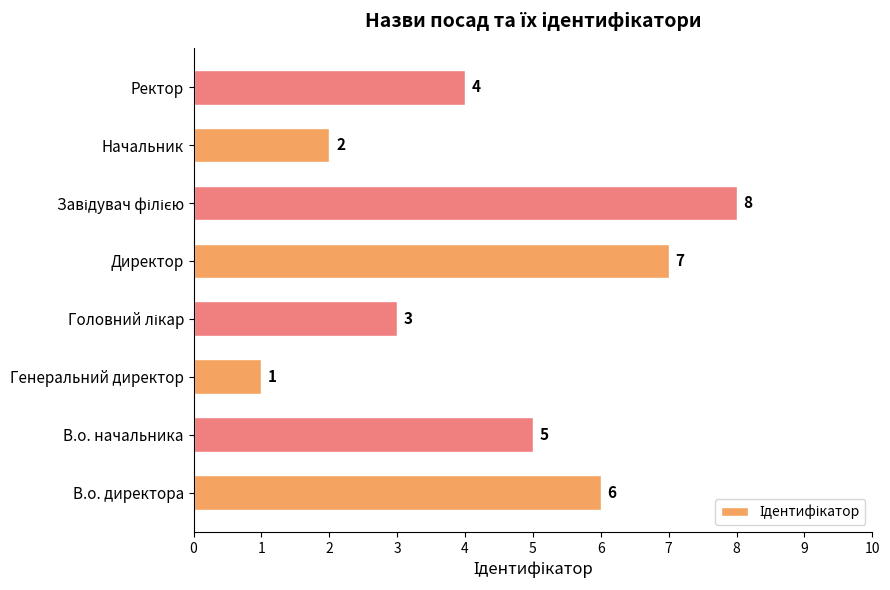

The chart shows a value of 1 at В.о. начальника. True or false?

False